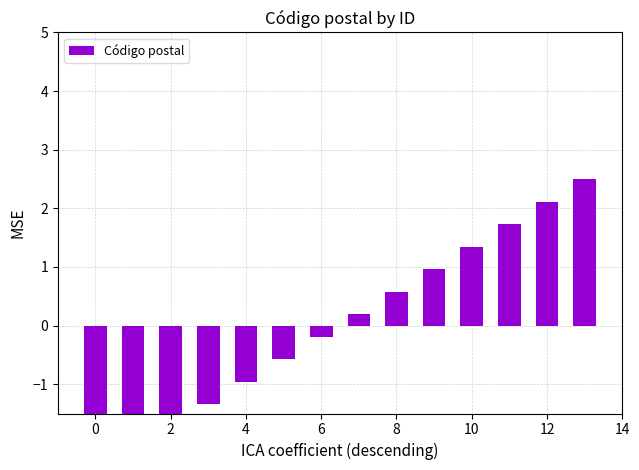

Are the bars horizontal?

No